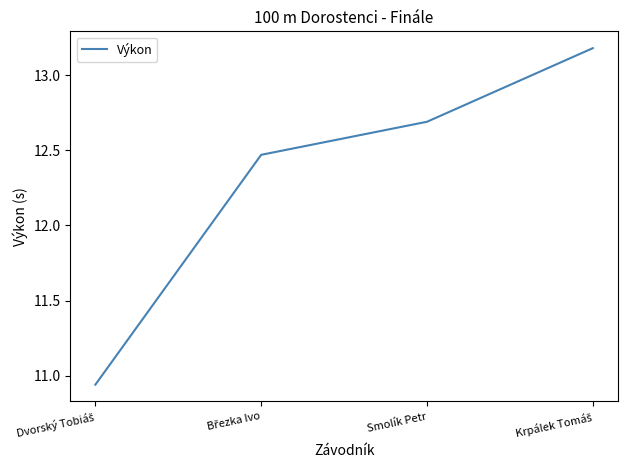

Is it true that the value at Smolík Petr is 7.8?

False